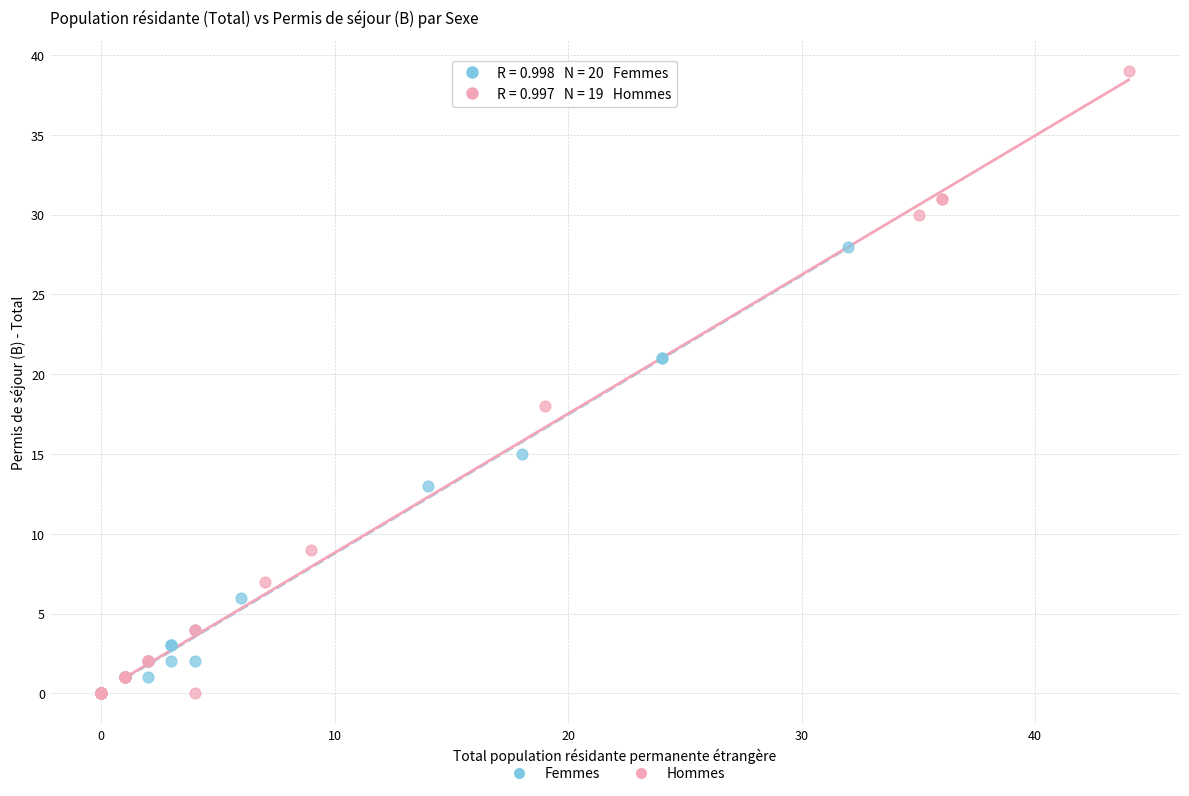

Which series has the widest spread of Y values?

Hommes